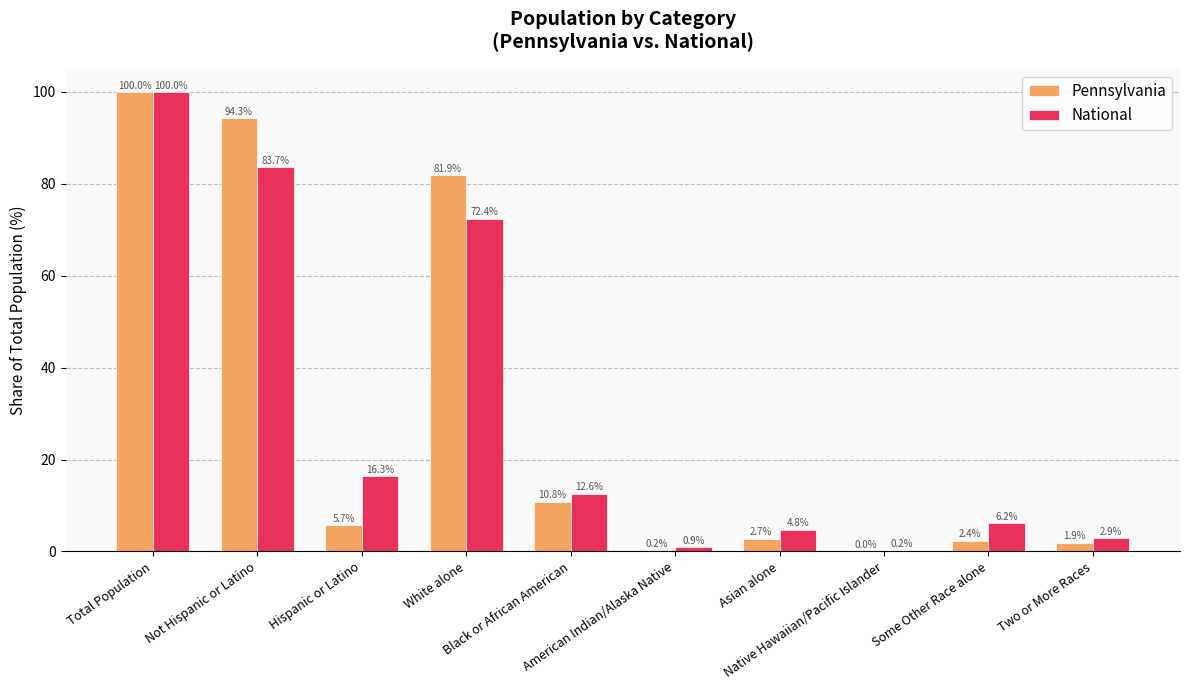

What is the sum of all Pennsylvania values?

300.0